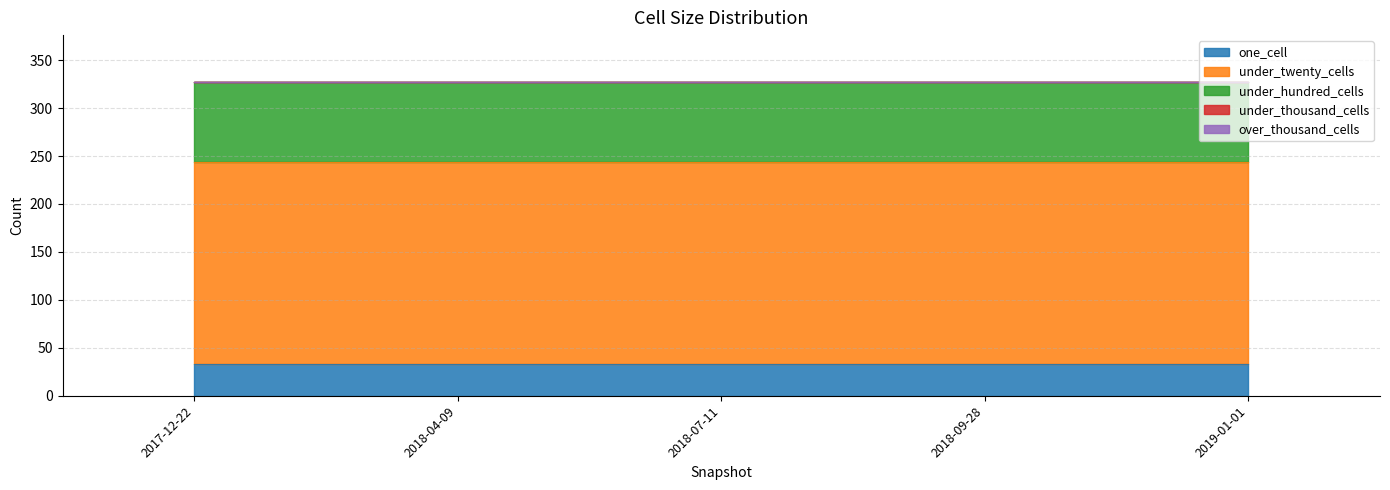

What is the difference between the highest and lowest values at 2018-07-11?

211